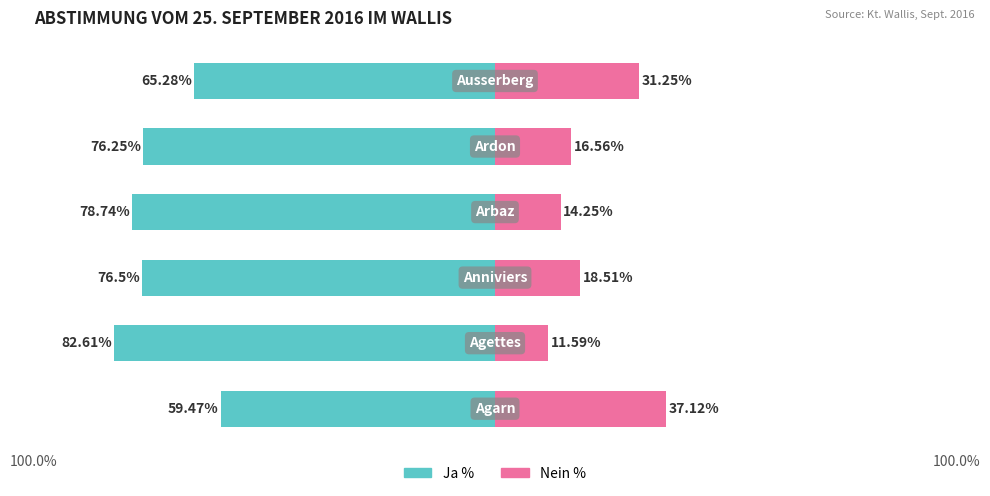

Read the Ja % value at 5.

-65.3